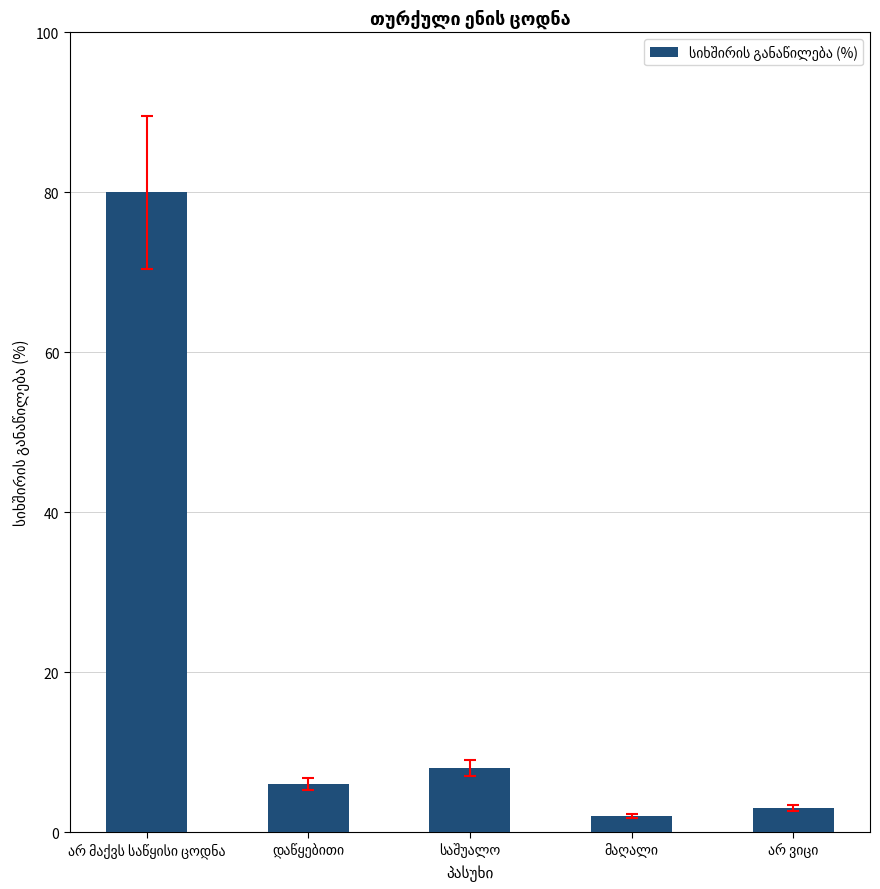

What is the sum of all values?

99